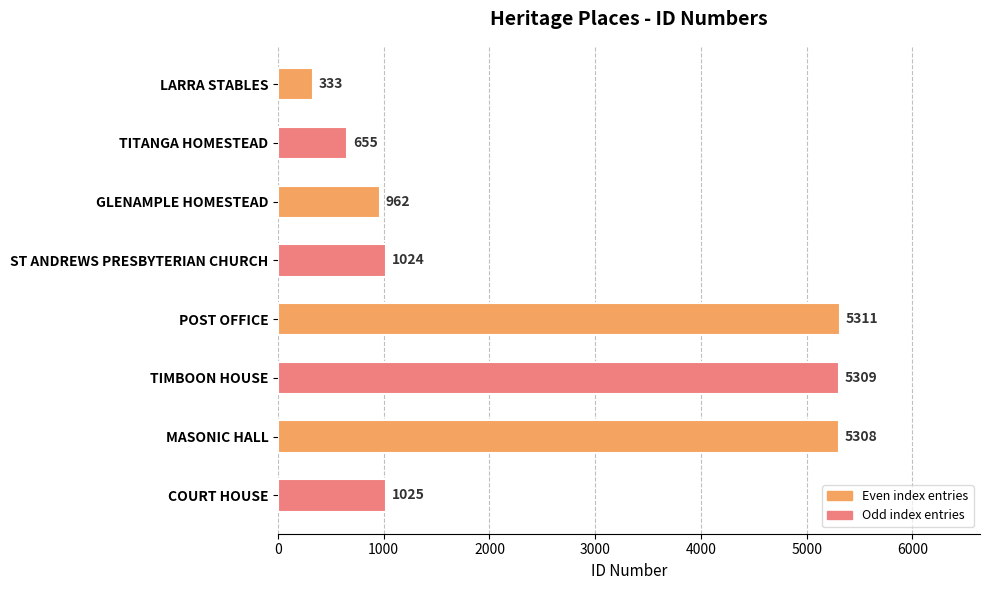

What is the minimum value shown in the chart?

333